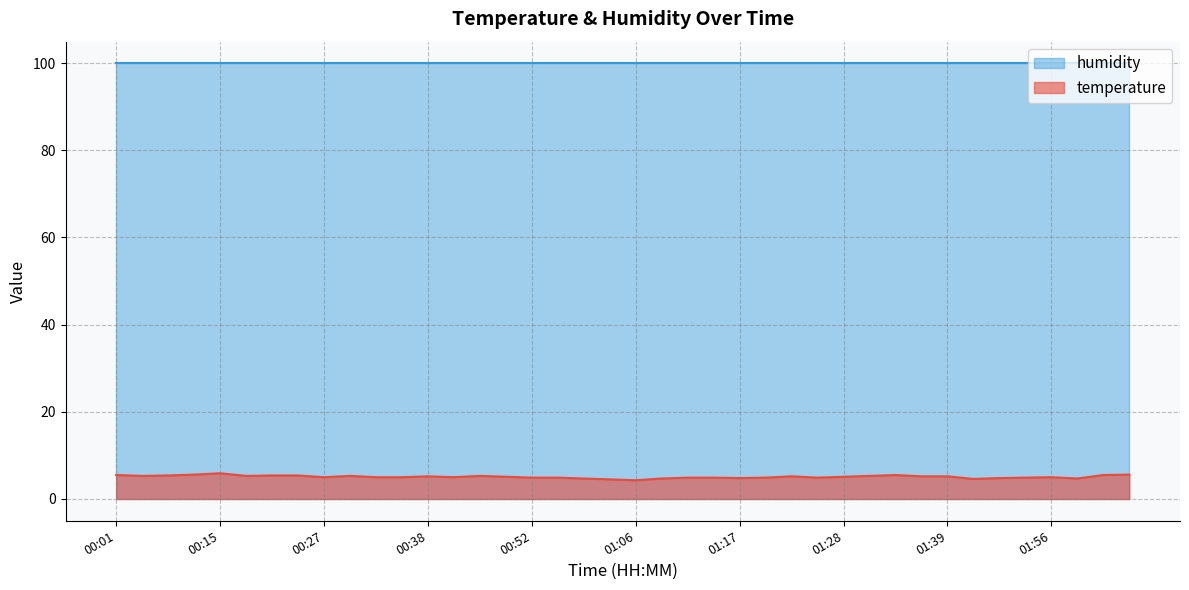

How many series are shown in this chart?

2